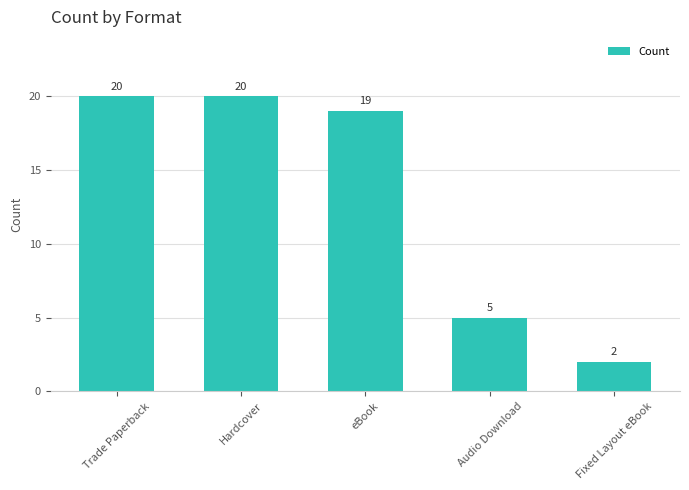

What is the sum of all values?

66